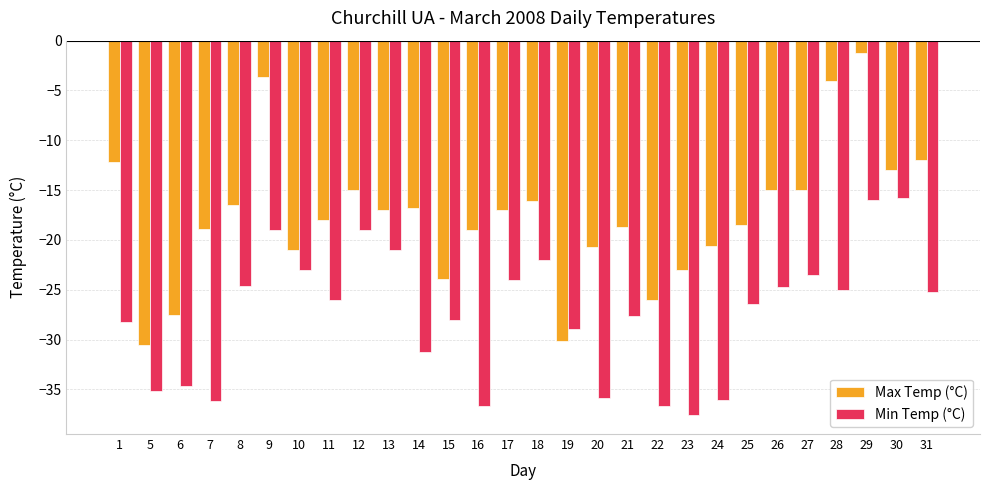

What is the sum of all Max Temp (°C) values?

-490.8